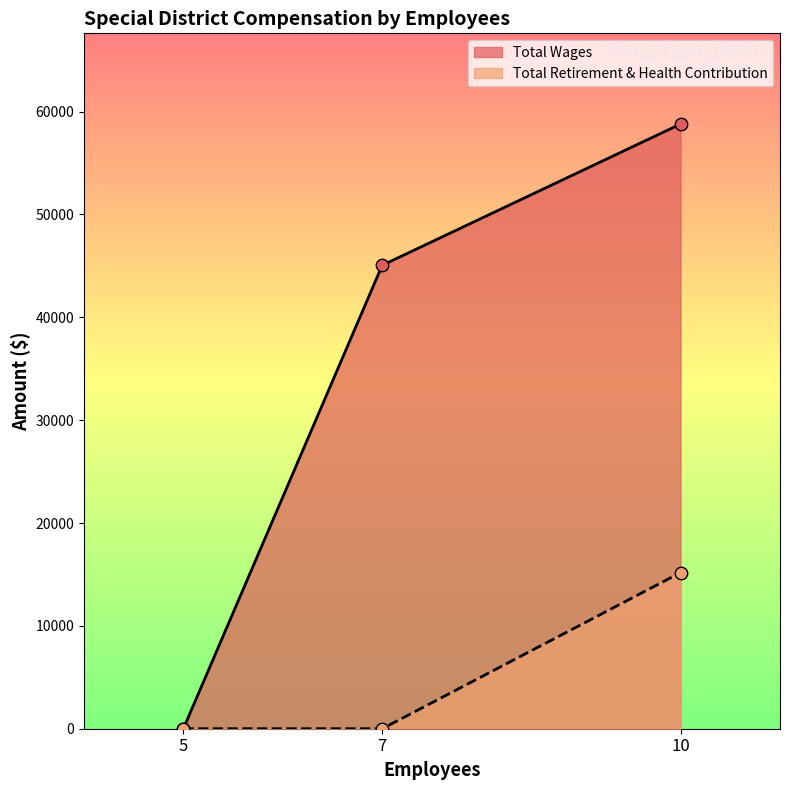

Is the value of Total Wages at 7 greater than the value of Total Retirement & Health Contribution at 7?

Yes